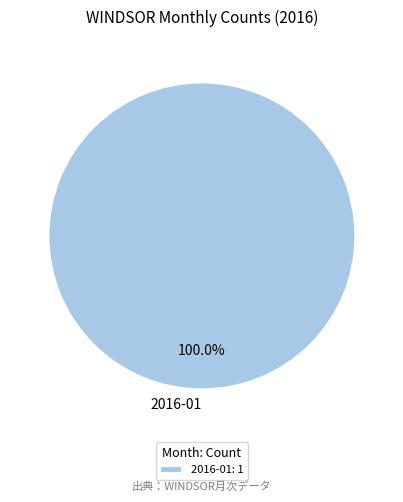

Is there a majority slice in this chart?

Yes